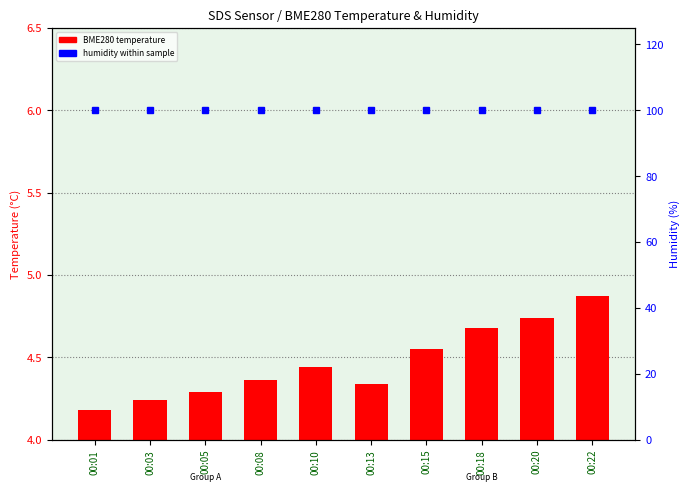

Which series has the largest range (max minus min)?

BME280 temperature